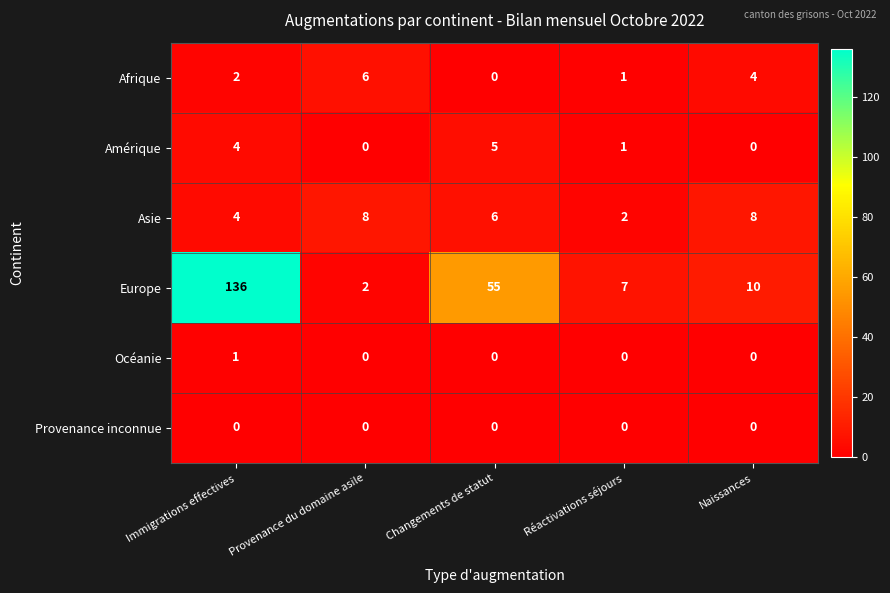

Which series has the largest total across all categories?

Europe